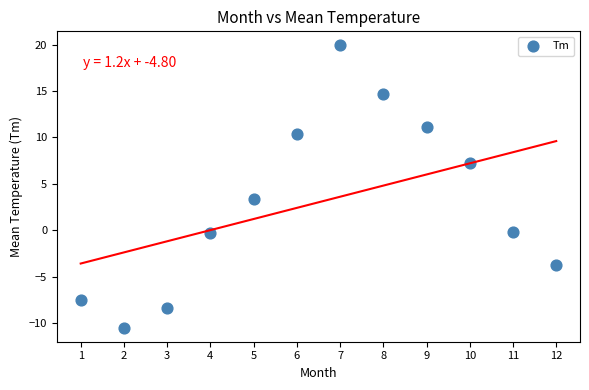

What Y value in the scatter plot is closest to 4?

3.4